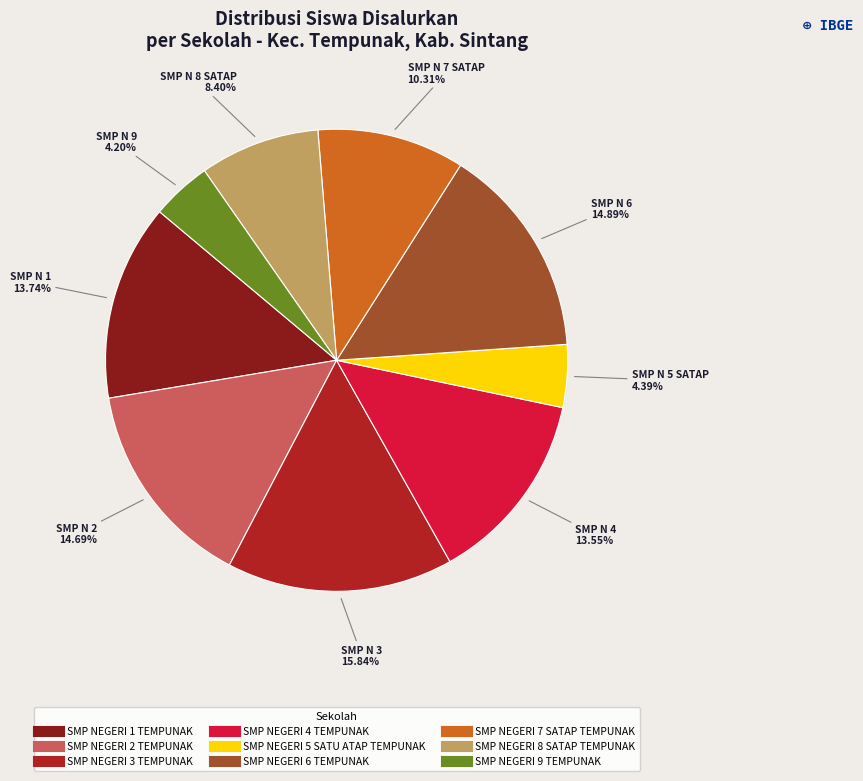

Is there a majority slice in this chart?

No